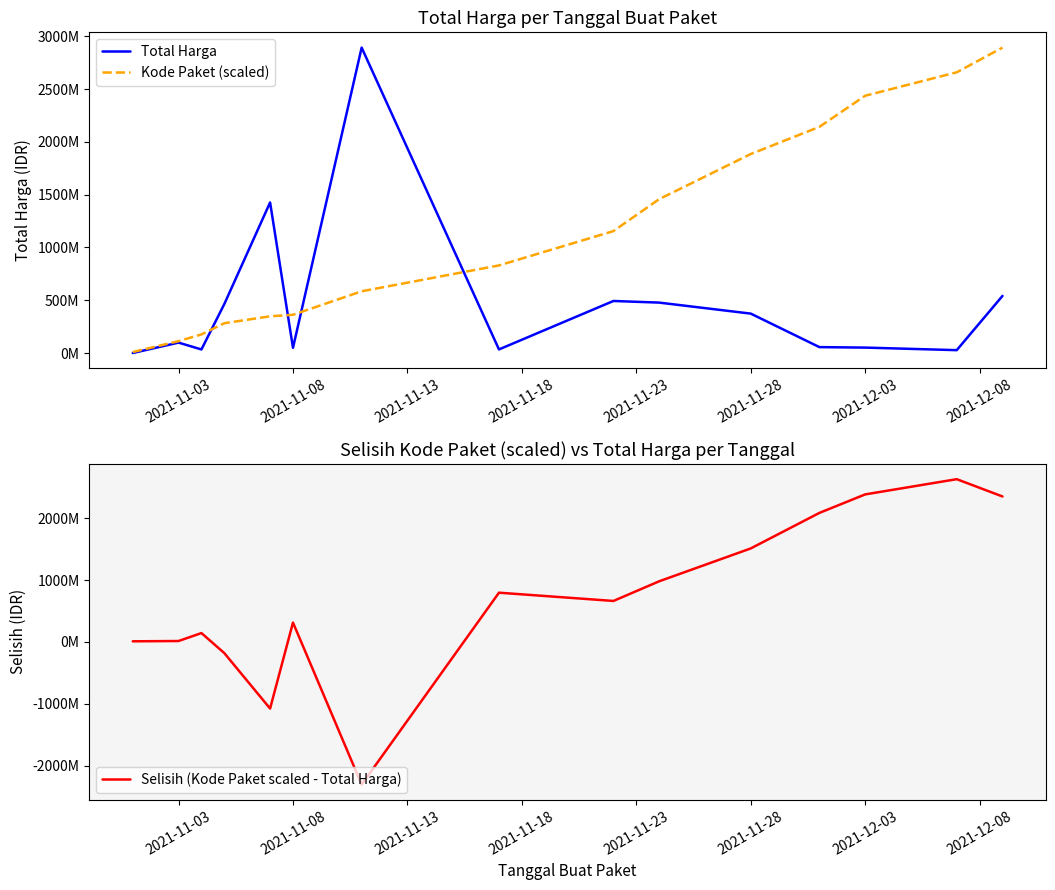

True or false: Kode Paket (scaled) has more than 1 interior local peaks.

False